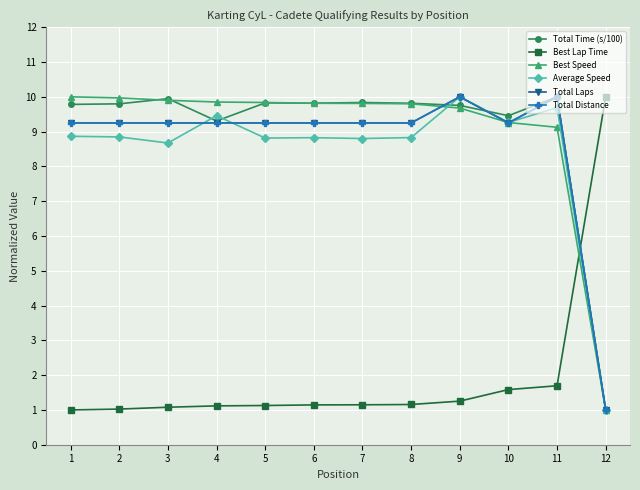

What is the value of the Average Speed point at the 8th from the left?

8.8